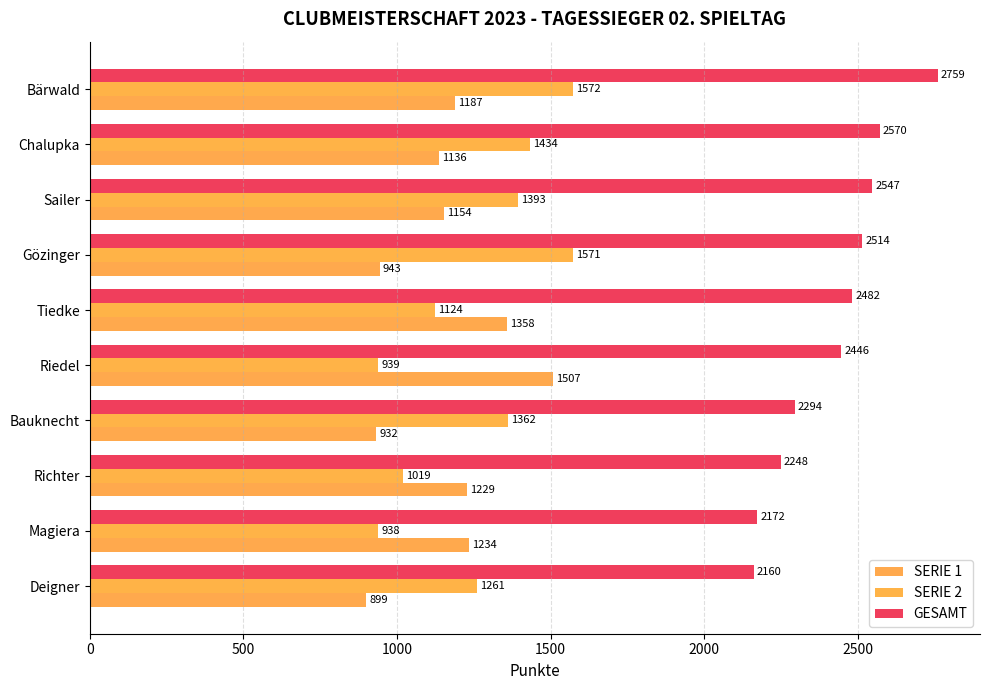

How many values in the GESAMT series are below 2482?

5